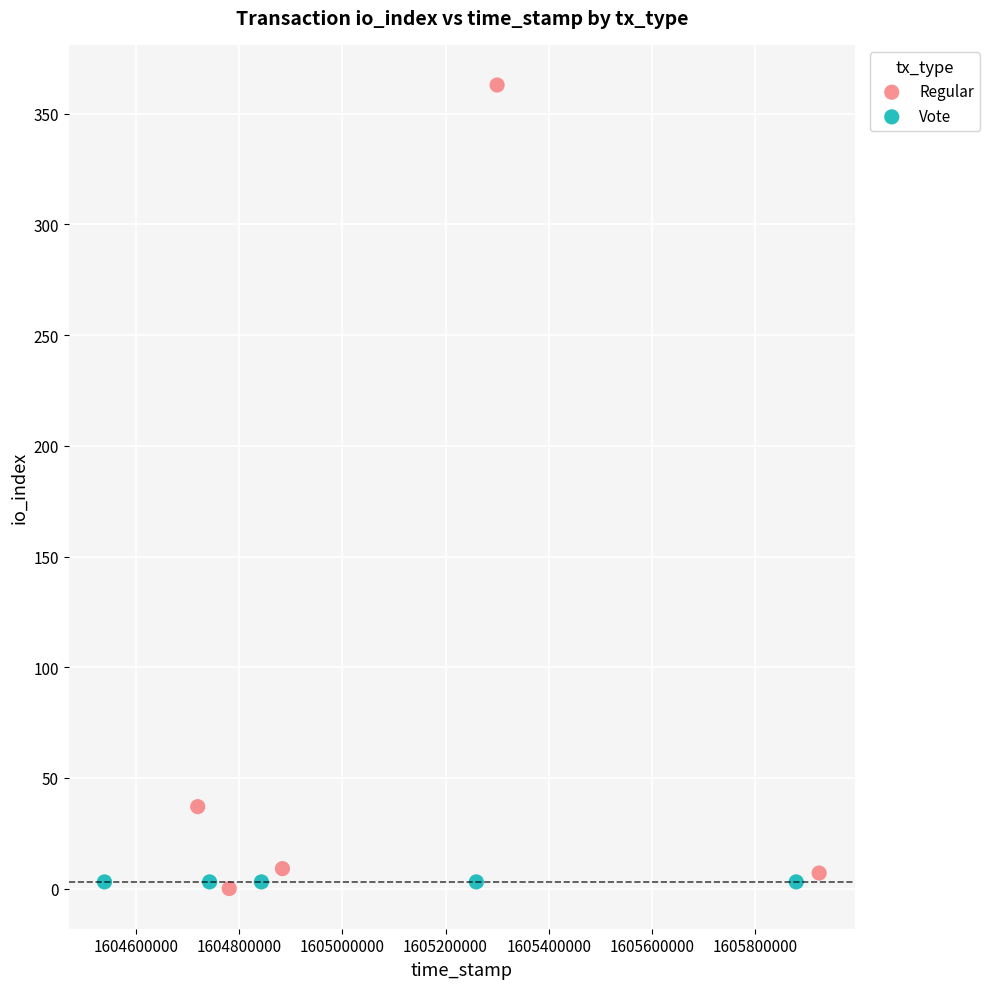

Which series reaches the maximum Y coordinate?

Regular